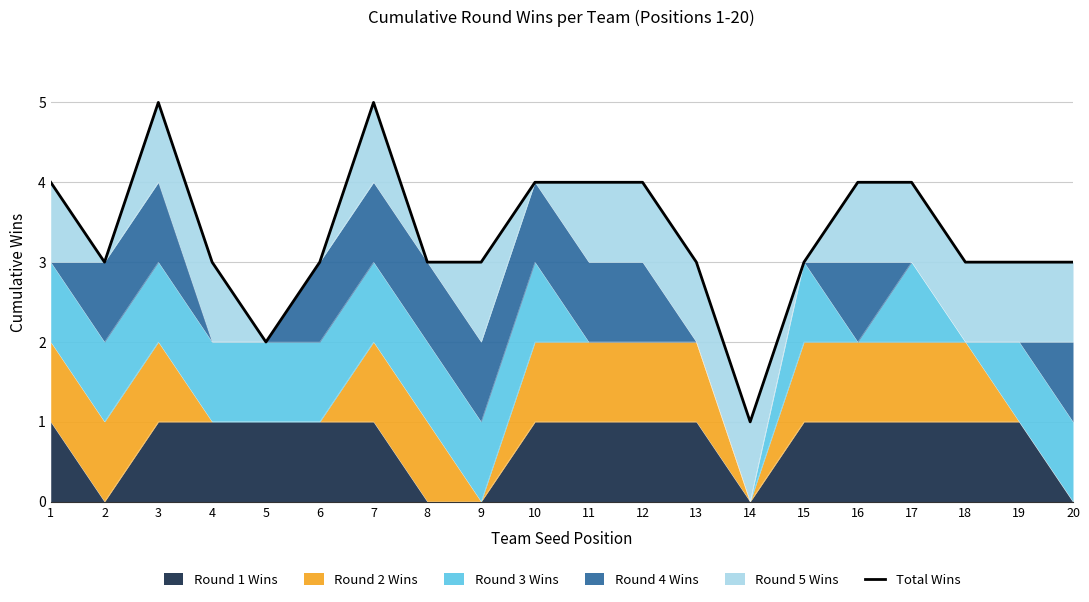

How many lines are shown in the chart?

1